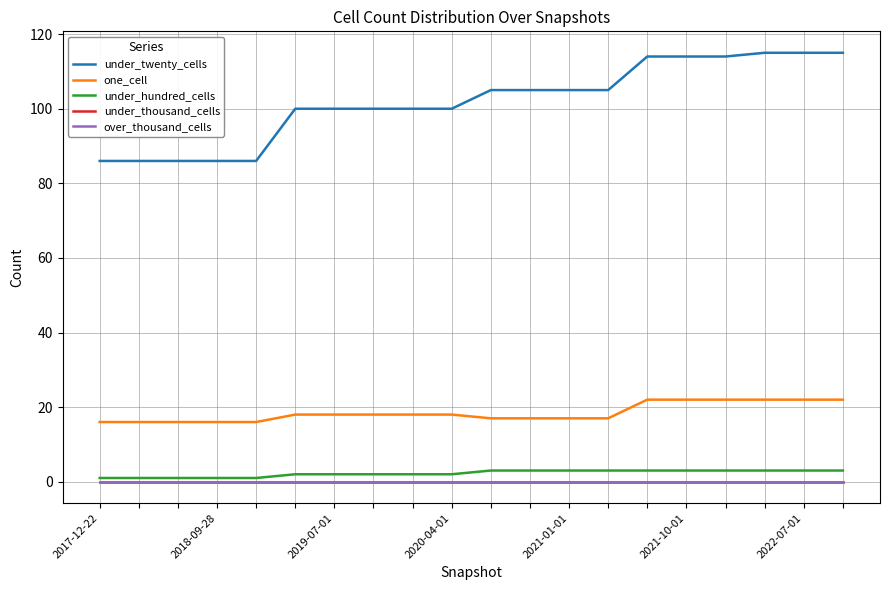

True or false: under_twenty_cells and one_cell cross at least once.

False